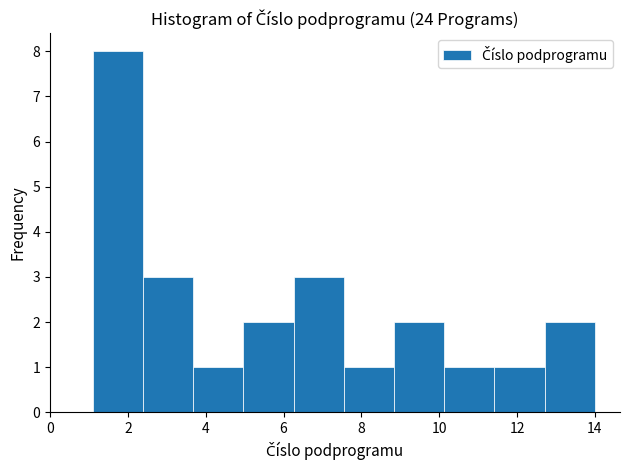

Reading left to right, list every bar in this chart as the range it spans on the x-axis followed by its height. Neither the bar edges nor the heights are printed on the chart, so give them approximately, as read against the axes.

1.2 to 2.4: 8
2.4 to 3.6: 3
3.6 to 5.0: 1
5.0 to 6.2: 2
6.2 to 7.6: 3
7.6 to 8.8: 1
8.8 to 10.2: 2
10.2 to 11.4: 1
11.4 to 12.8: 1
12.8 to 14.0: 2